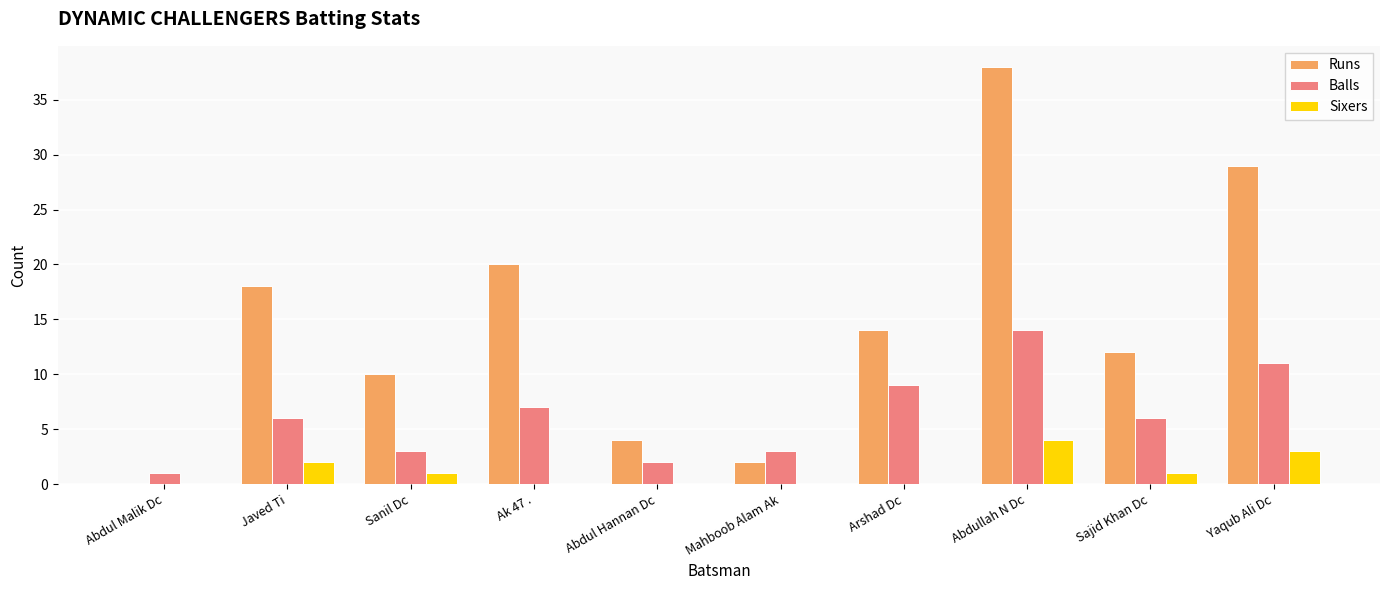

True or false: Runs has a value of 20 at Arshad Dc.

False